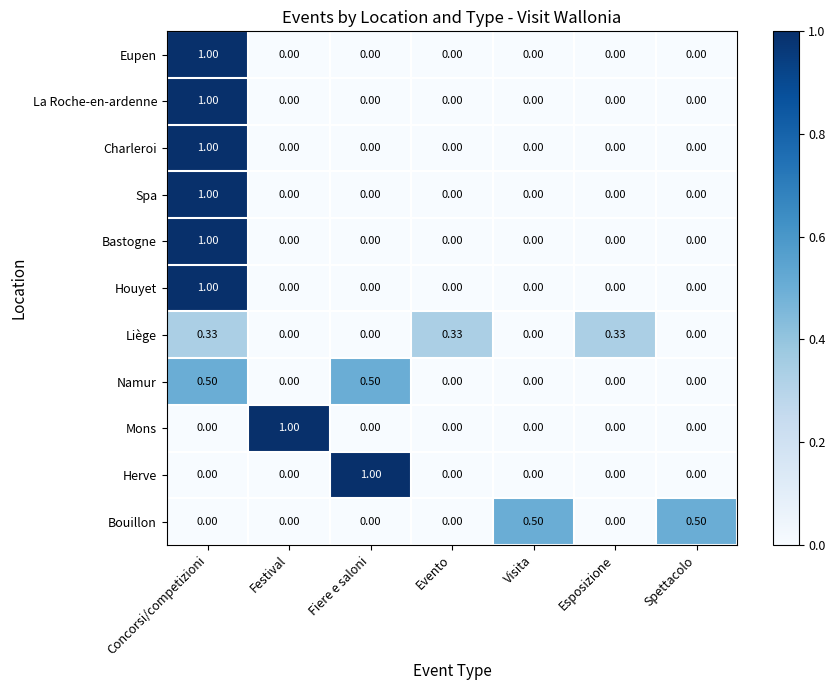

At which category is the sum across all series the highest?

Concorsi/competizioni